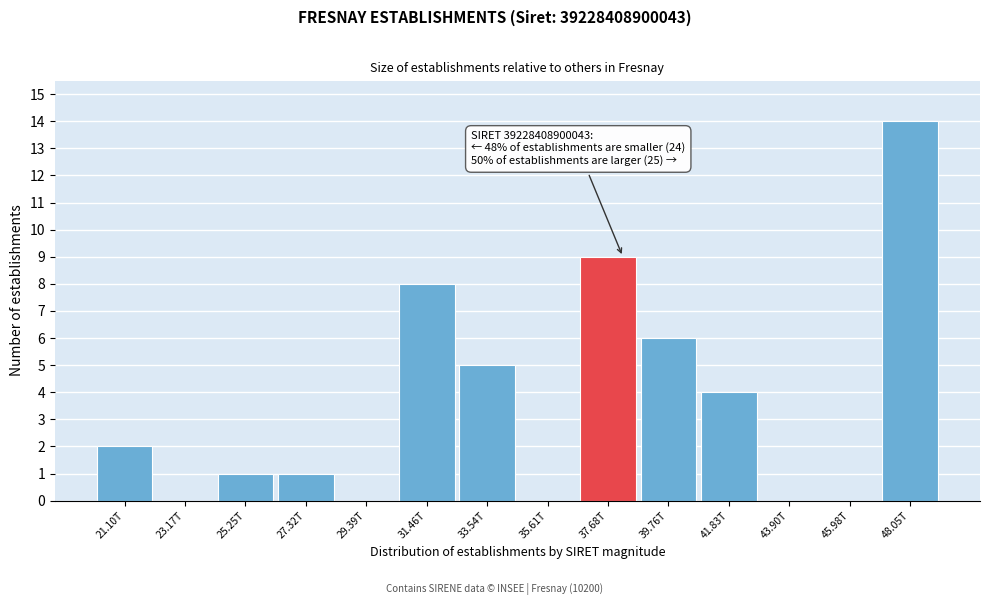

Reading left to right, extract all data points from this chart.

21.10T=2	23.17T=0	25.25T=1	27.32T=1	29.39T=0	31.46T=8	33.54T=5	35.61T=0	37.68T=9	39.76T=6	41.83T=4	43.90T=0	45.98T=0	48.05T=14